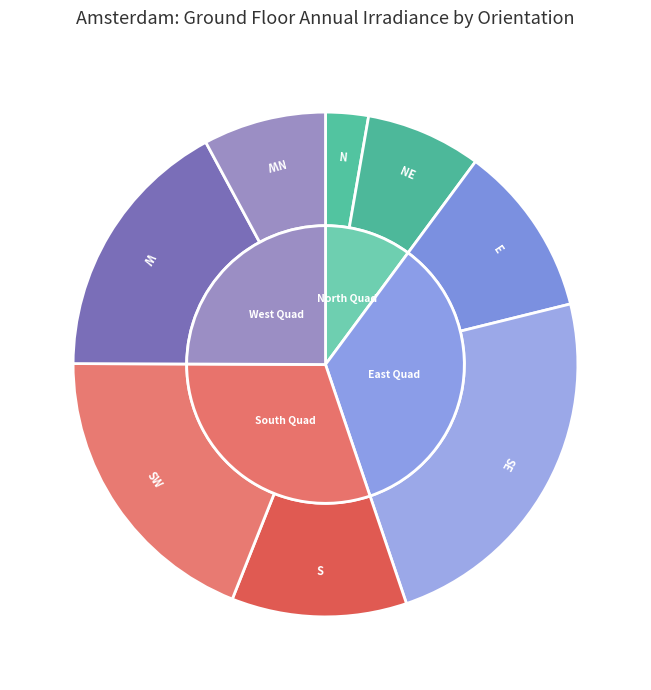

Count the number of slices in the pie.

8